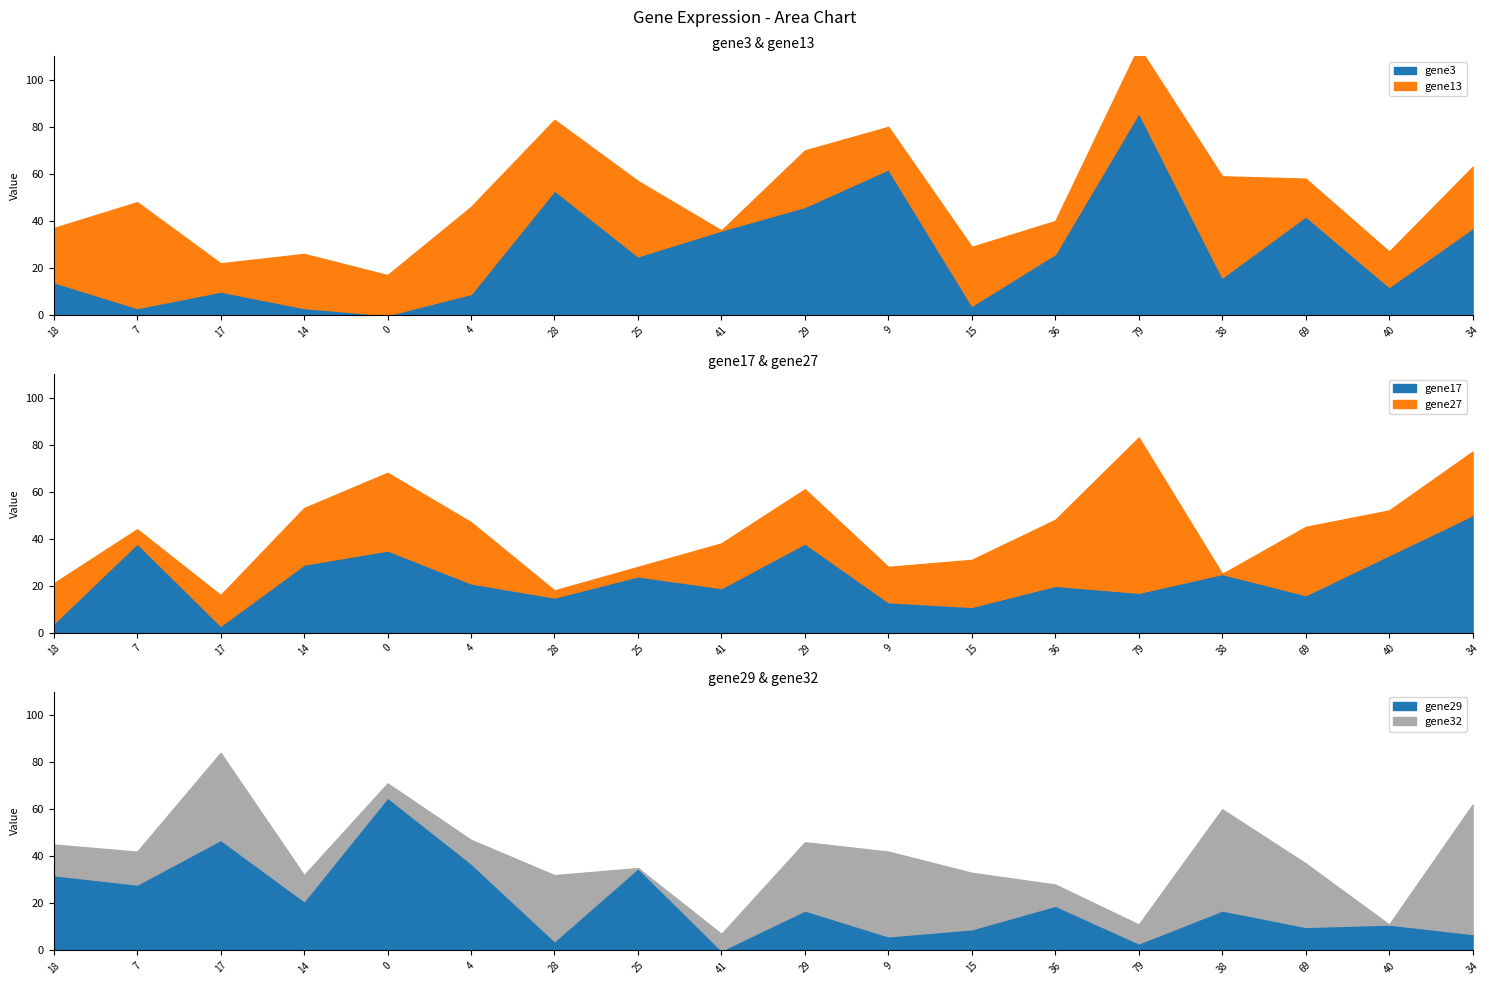

How many intersections are there between gene17 and gene29?

7